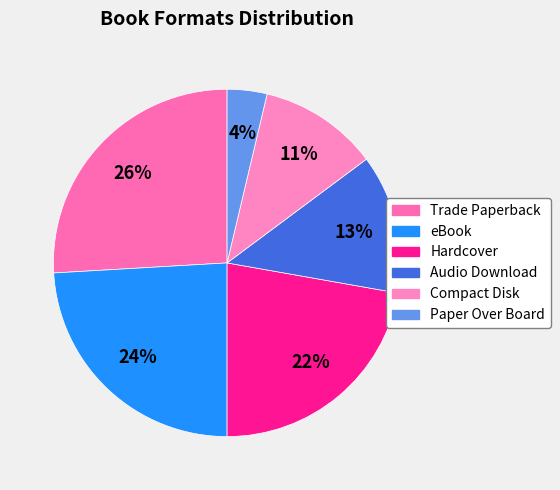

Approximately how many times larger is the value at Paper Over Board compared to Audio Download?

0.3